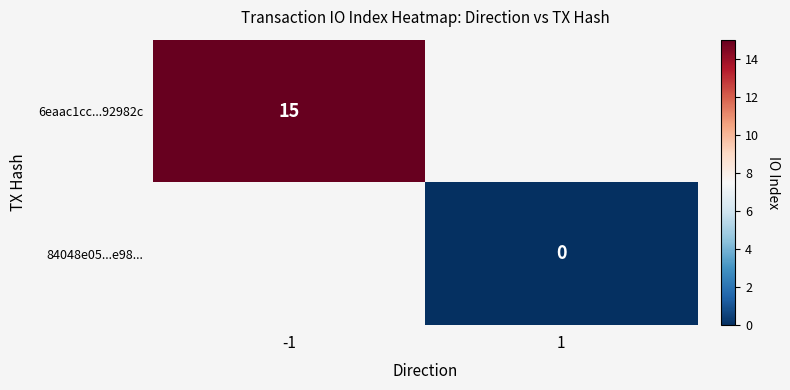

The 6eaac1cc...92982c series shows 15 at -1. True or false?

True